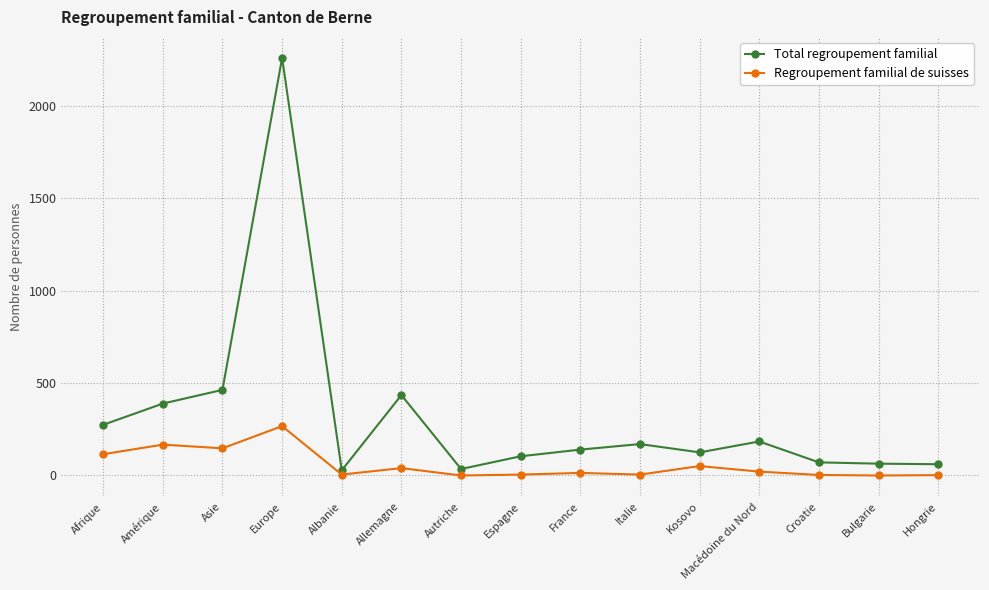

Which series has the largest range (max minus min)?

Total regroupement familial